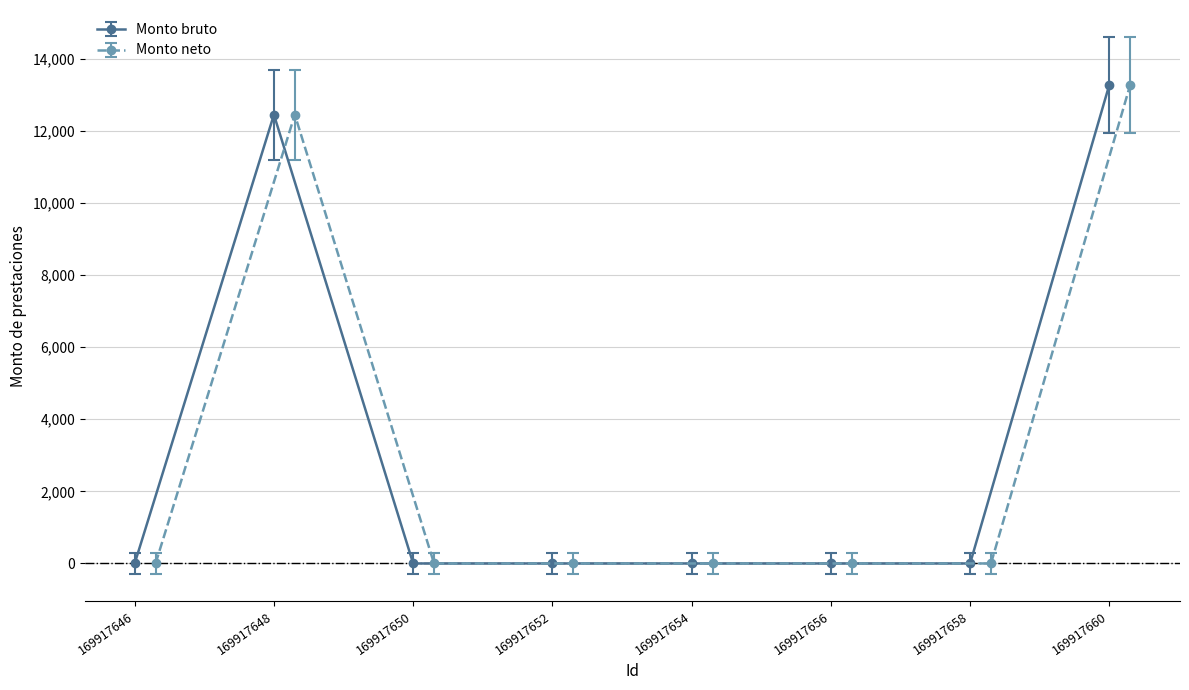

Is it true that Monto bruto equals 13280 at 169917660?

True